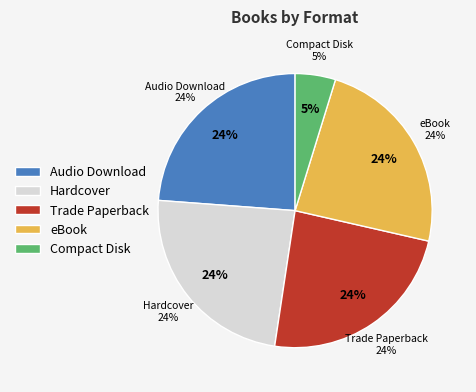

How much of the chart is everything except eBook?

76.2%